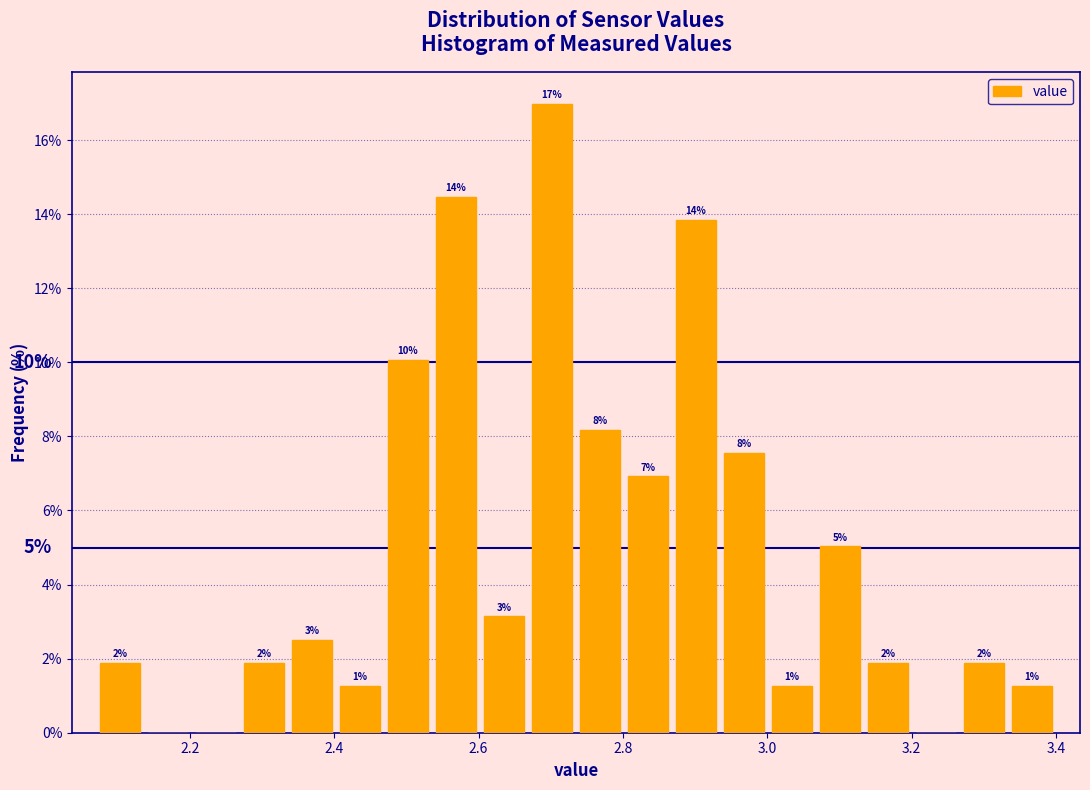

Read against the x-axis, roughly where is the centre of the tallest bar?

2.70